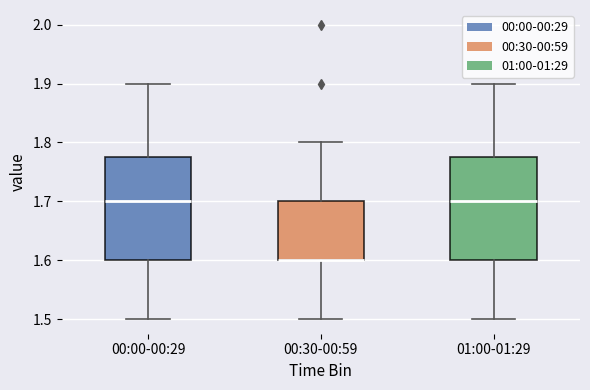

Where is the lower edge of the box for 00:30-00:59 on the y-axis? The values are not printed on the chart, so give them approximately, as read against the axis.

1.60